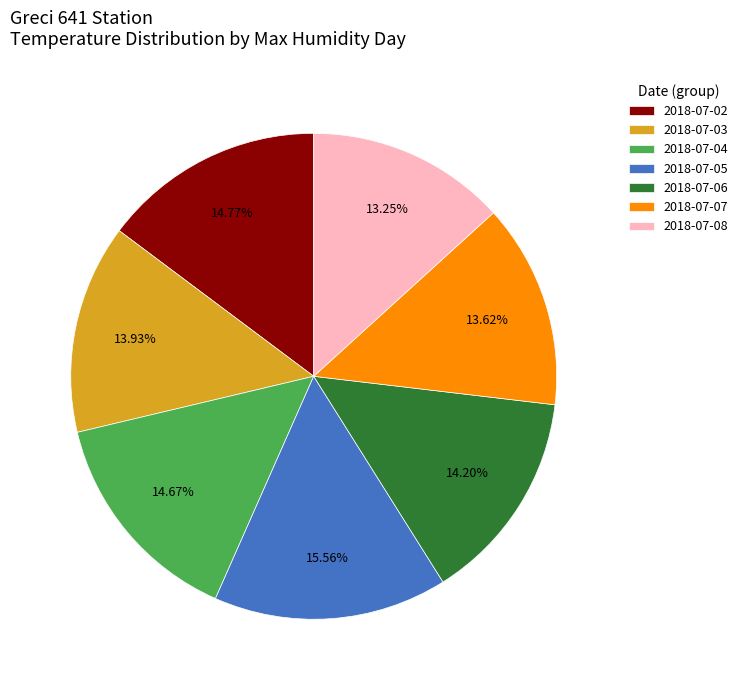

Which category has the biggest portion of the pie?

2018-07-05